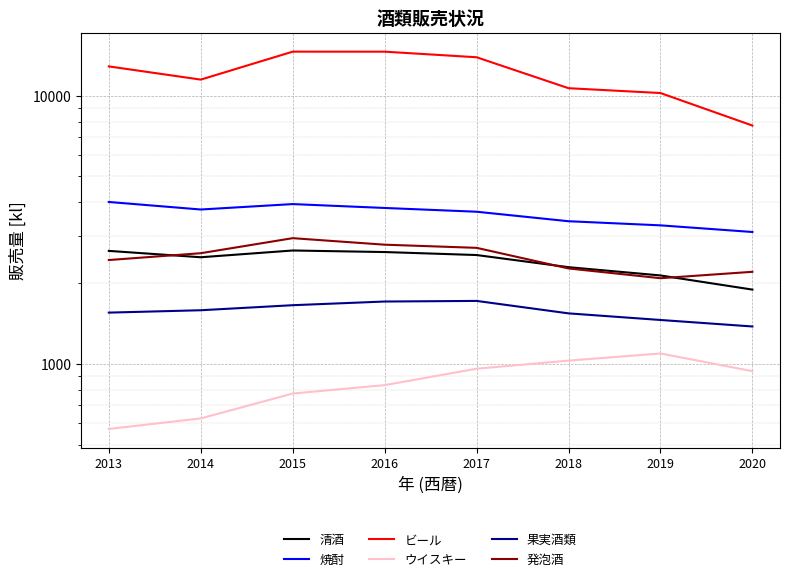

True or false: ウイスキー and 清酒 intersect in this chart.

False